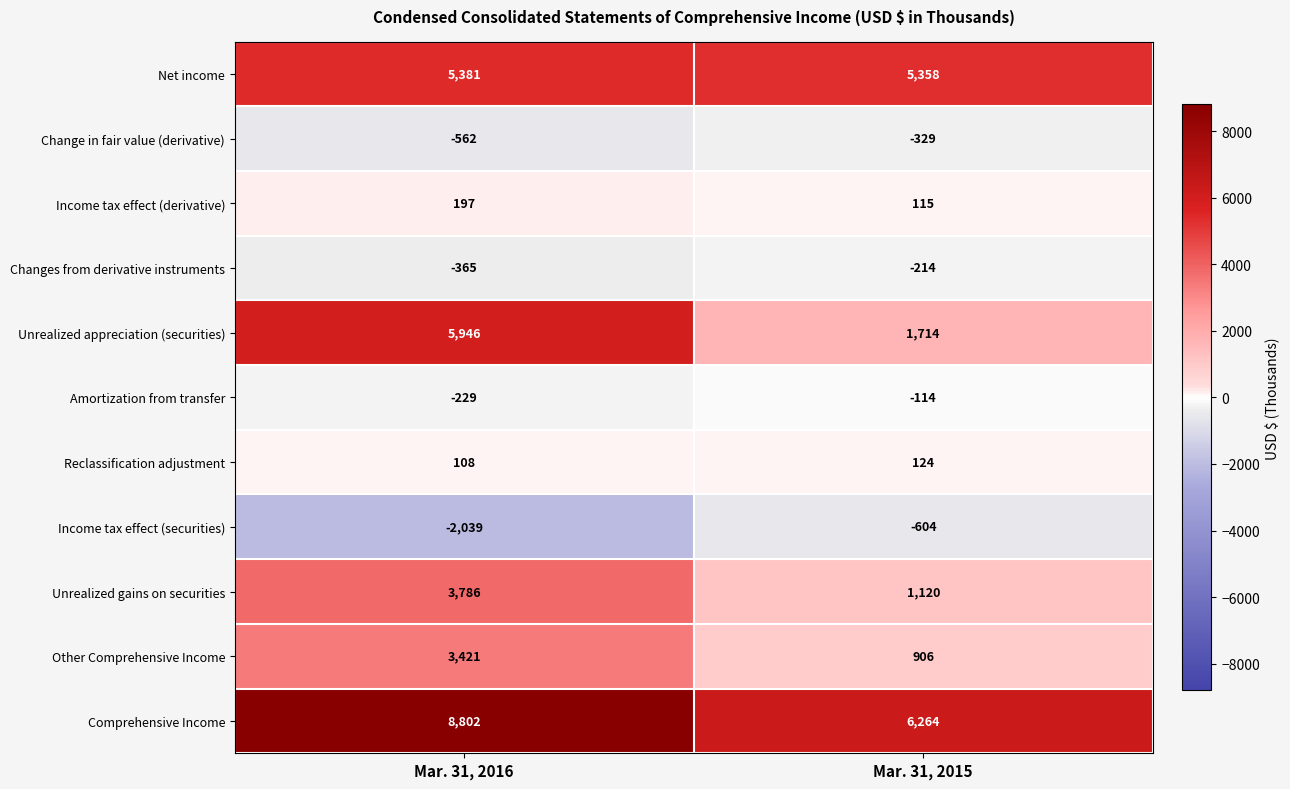

Which label corresponds to the smallest value in the chart?

Mar. 31, 2016